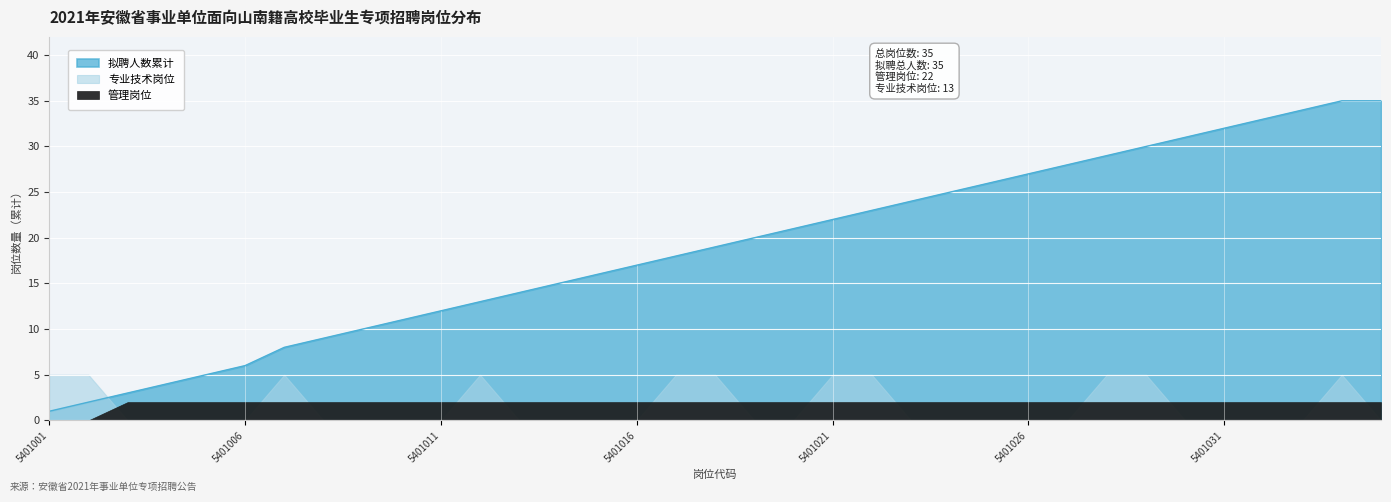

At 5401032, list the series in order from smallest to largest.

专业技术, 管理, 拟聘人数累计